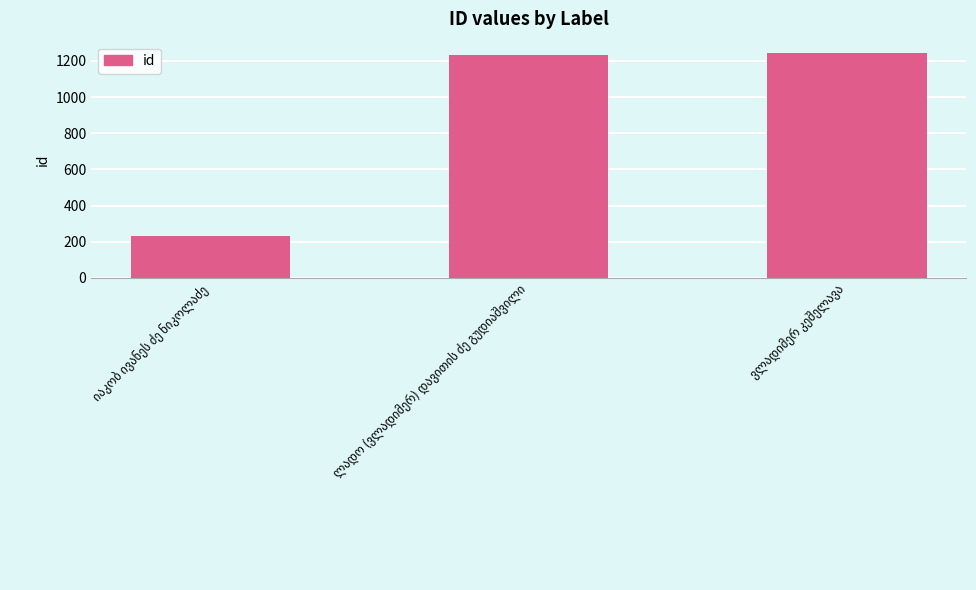

What is the value of the 2nd bar from the left?

1234